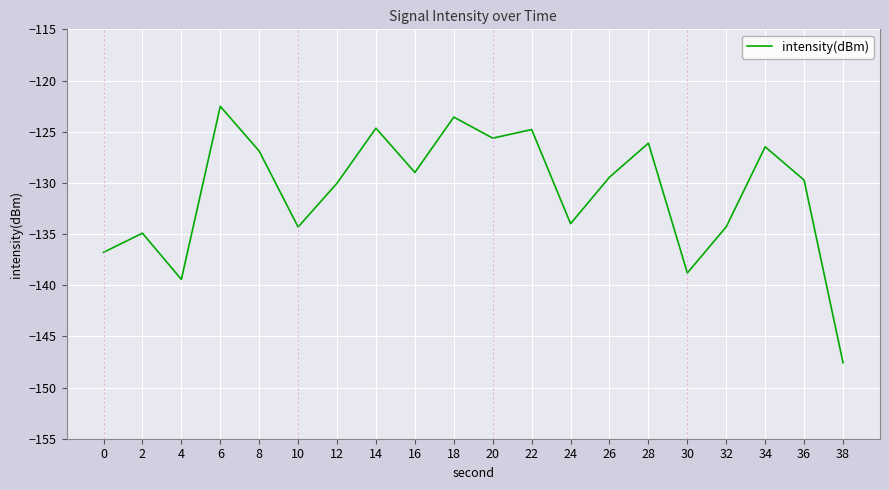

What is the smallest value displayed?

-147.6